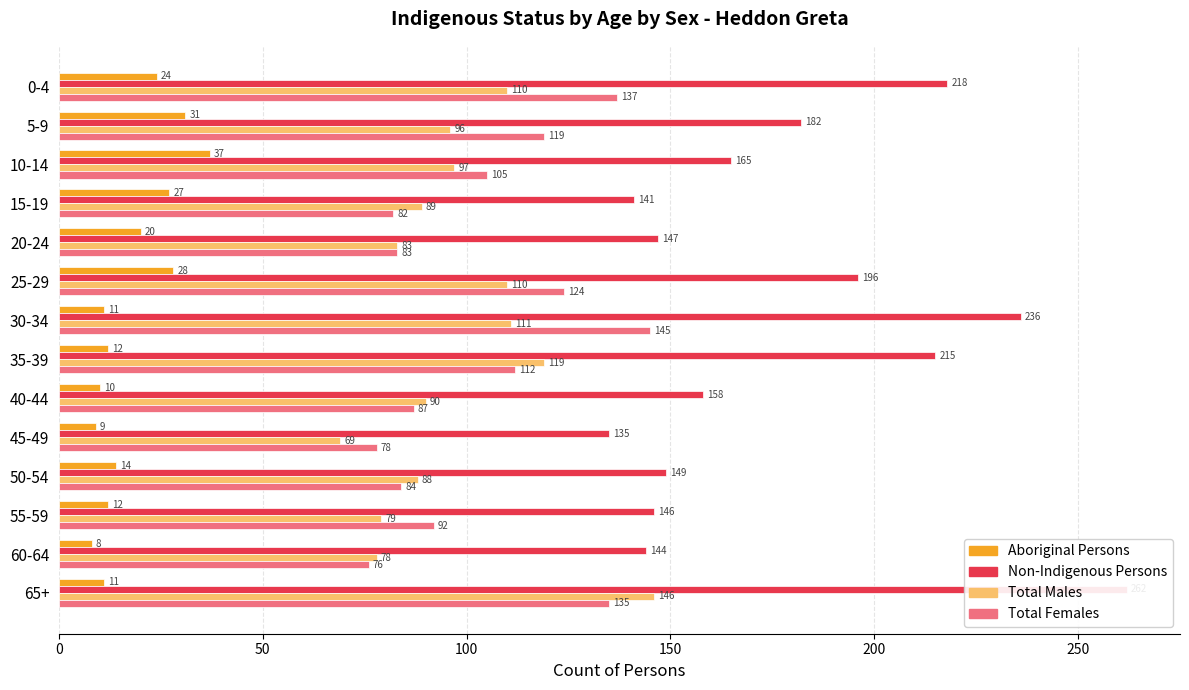

What is the value of the Aboriginal Persons bar at the 4th from the left?

27